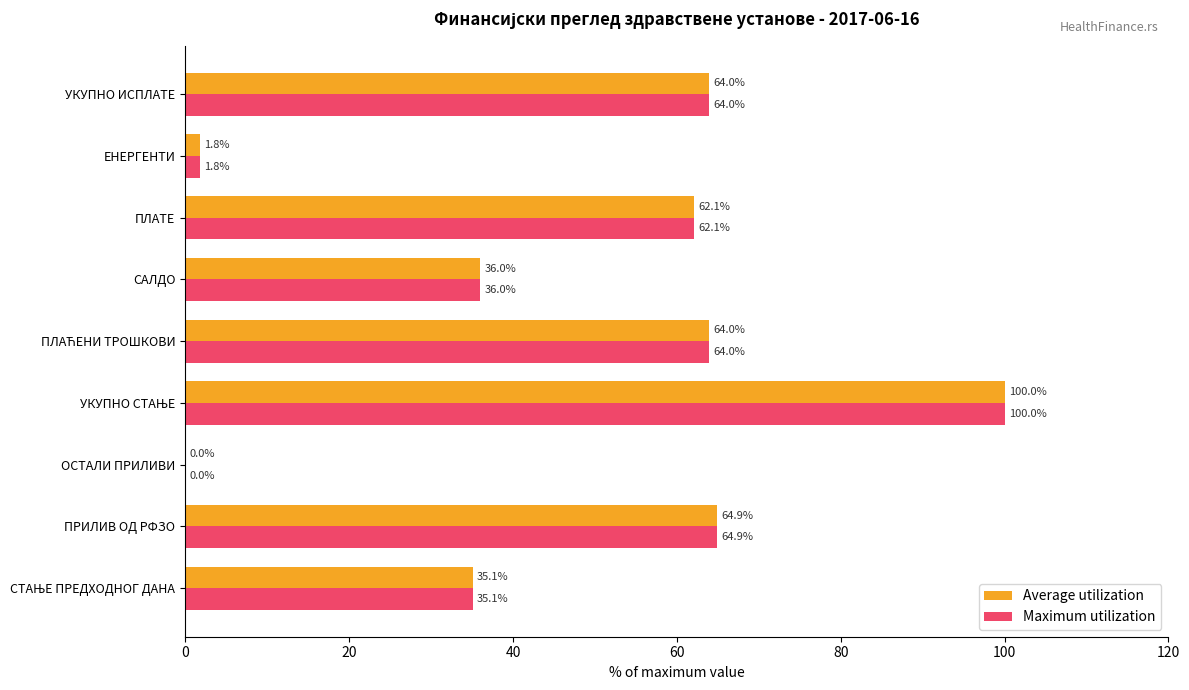

What is the sum of the Maximum utilization values at УКУПНО ИСПЛАТЕ and ЕНЕРГЕНТИ?

65.8